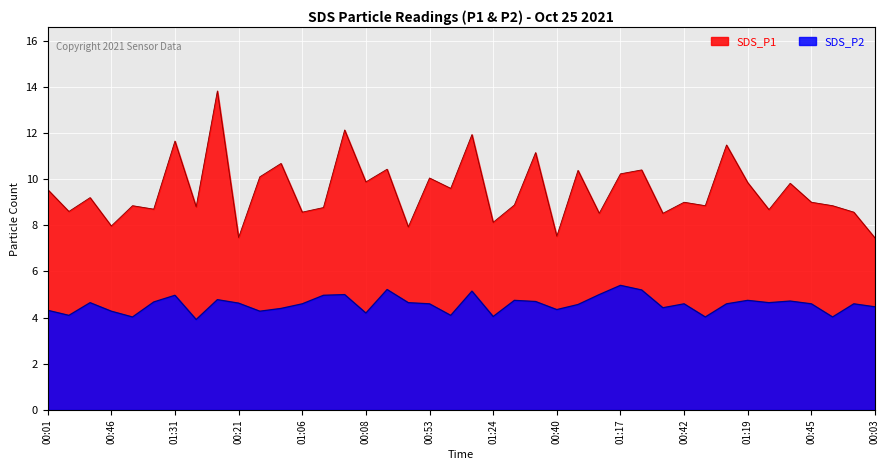

At which category is the sum across all series the highest?

00:06